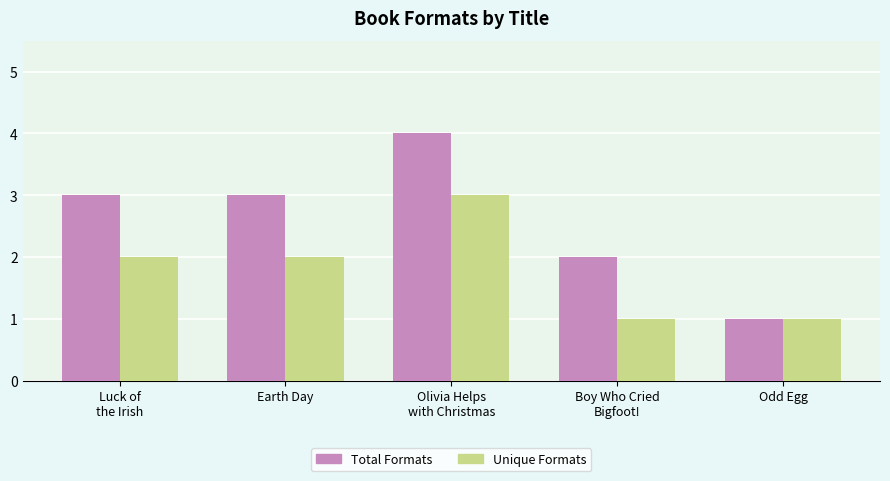

What position from the right is Olivia Helps
with Christmas?

3